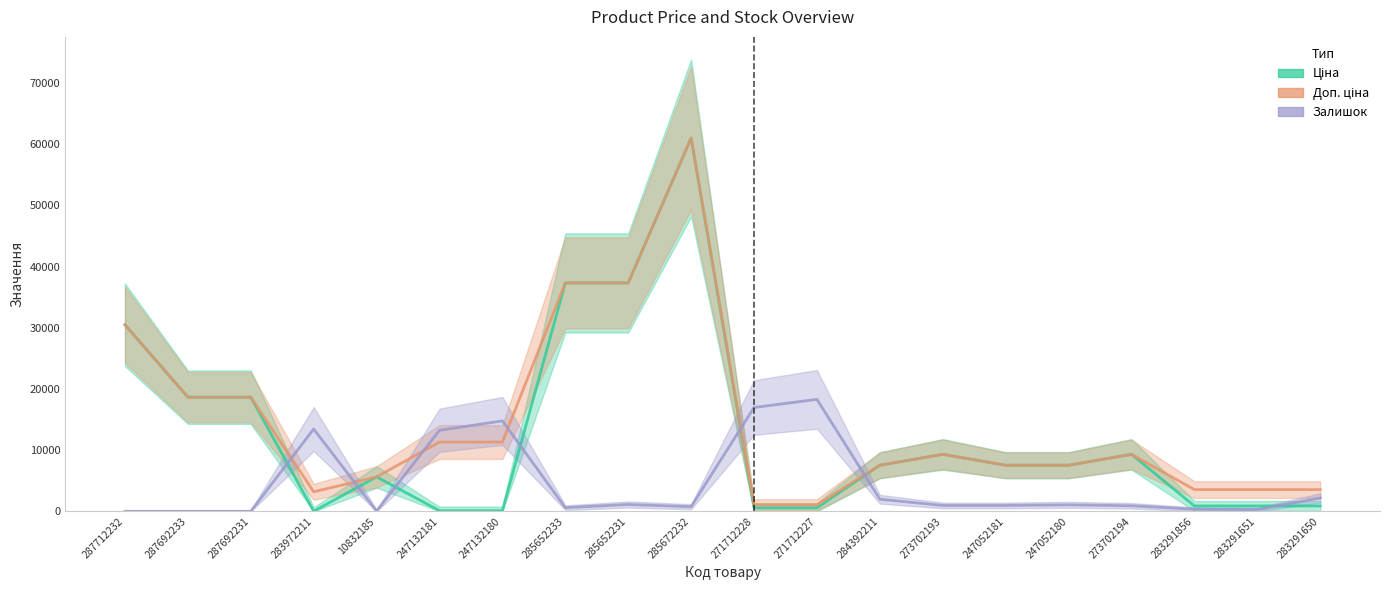

Is it true that Залишок (scaled) equals 1308.7 at 285672232?

False